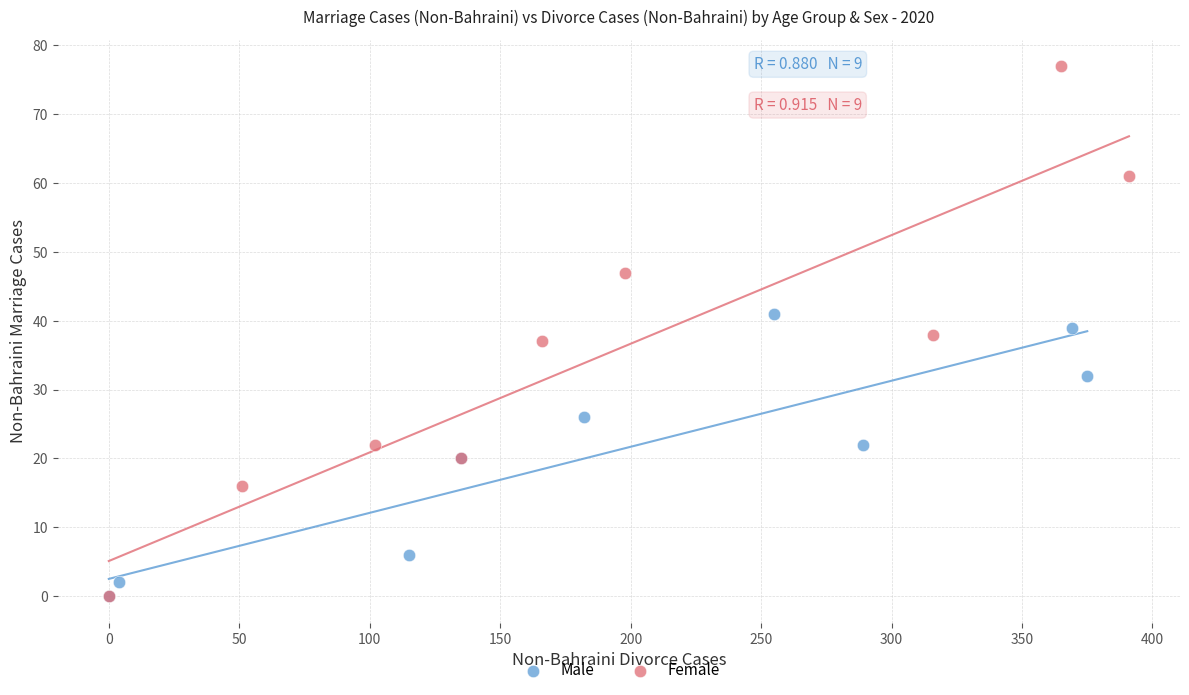

Which series contains the highest Y value?

Female